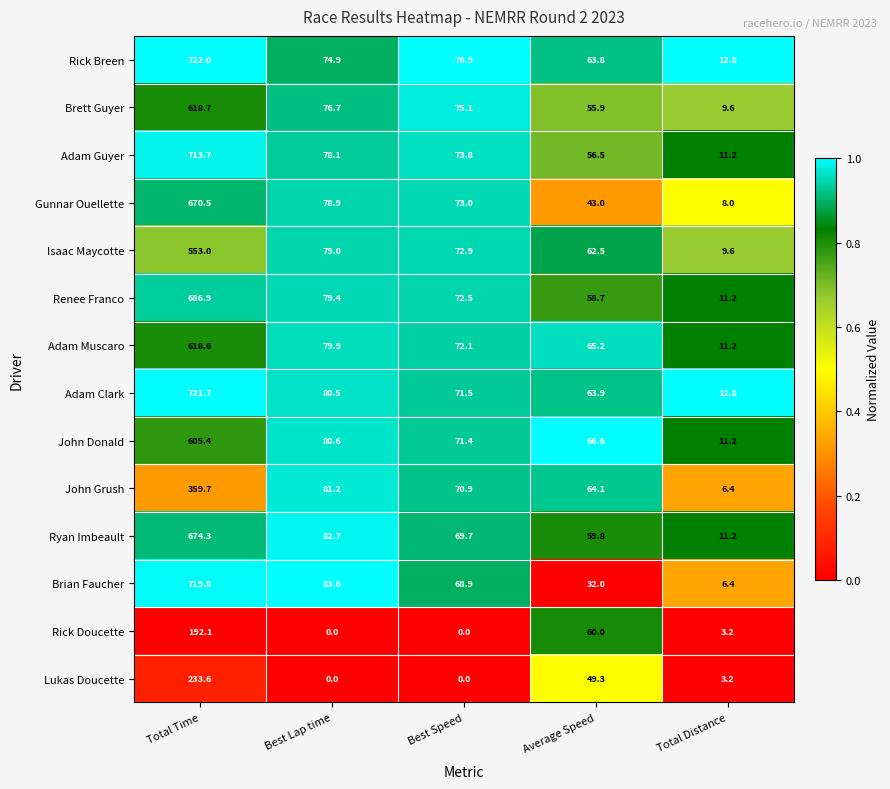

Which series changed the most between Best Lap time and Best Speed?

Brian Faucher